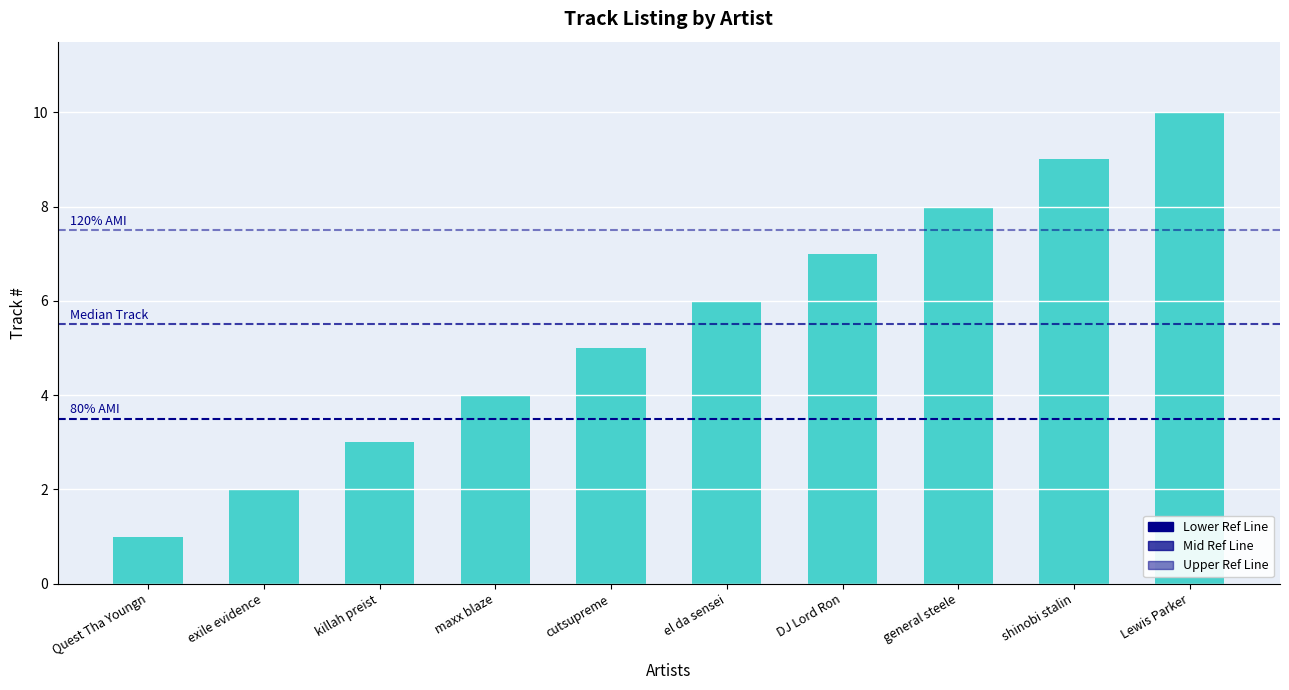

How many values are below 6?

5